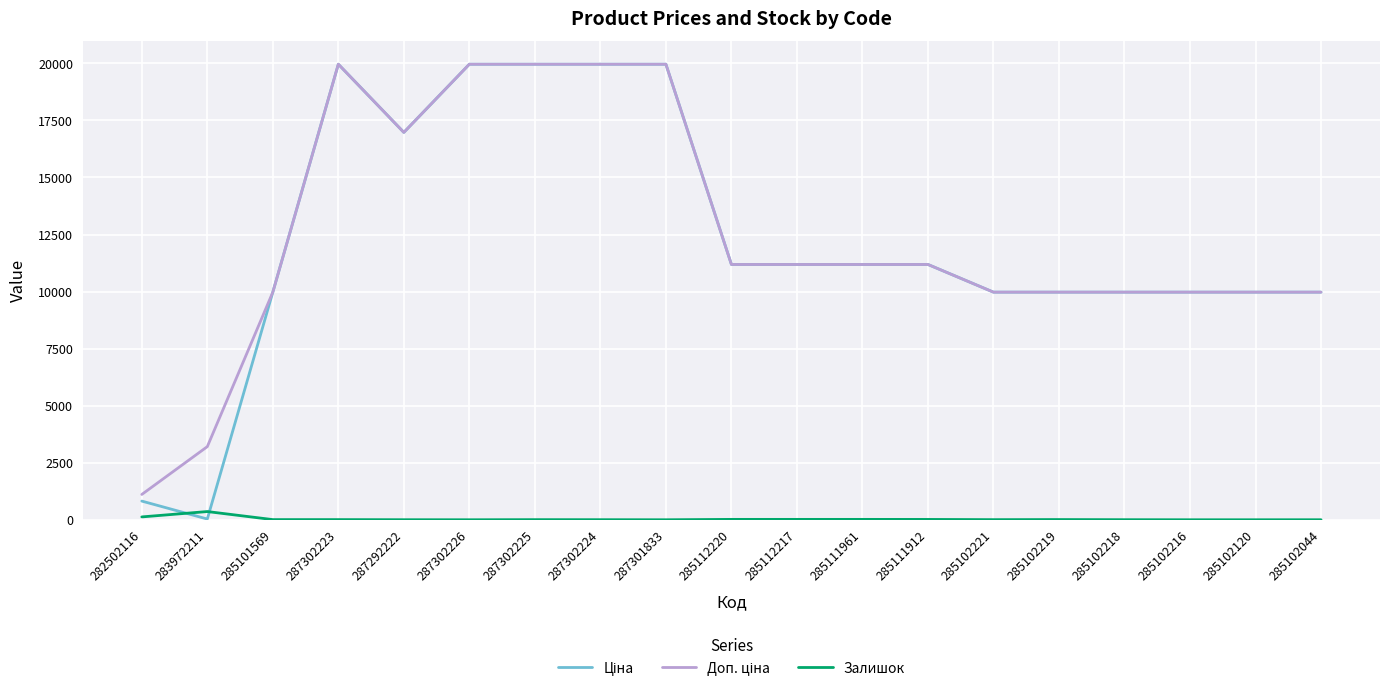

What is the greatest value displayed?

19964.2